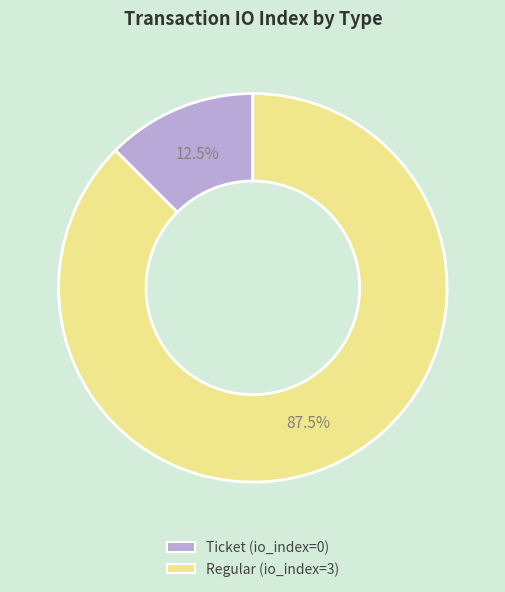

Between Regular and Ticket, which is larger?

Regular